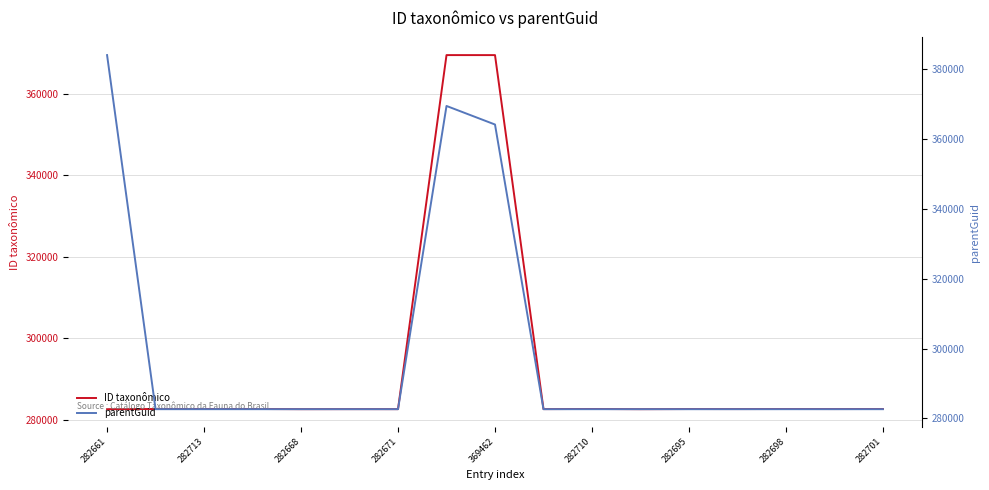

Does the chart display data point markers on the line(s)?

No